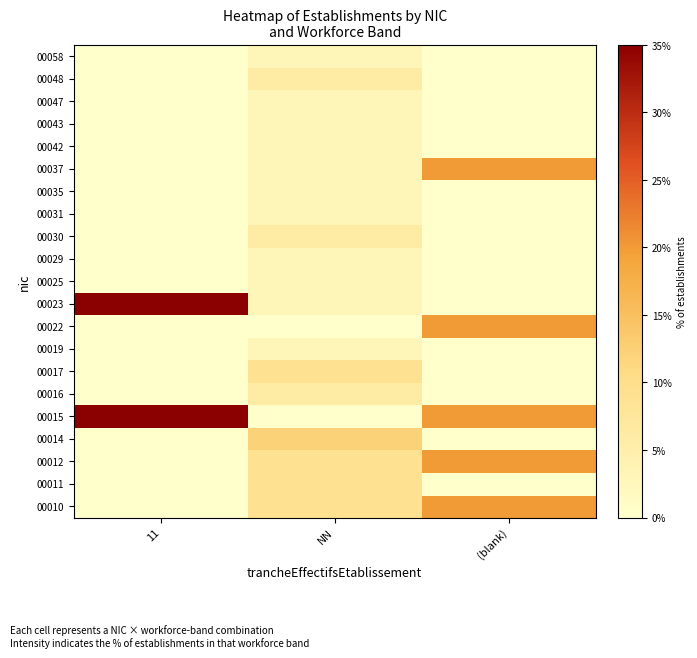

Count the number of categories in the chart.

3